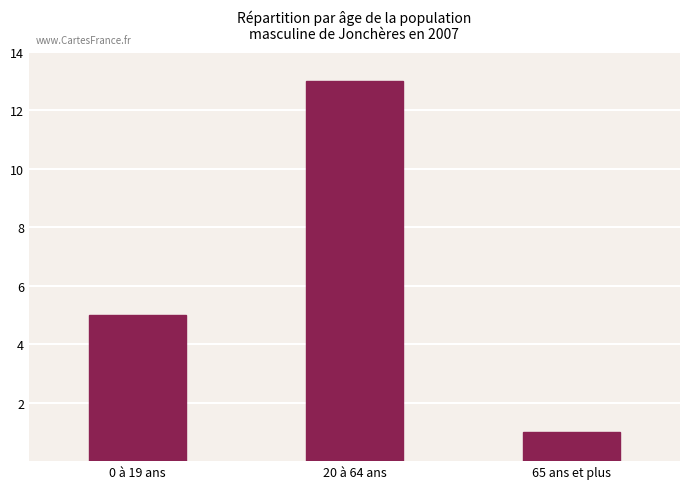

How many values are between 1 and 13?

3